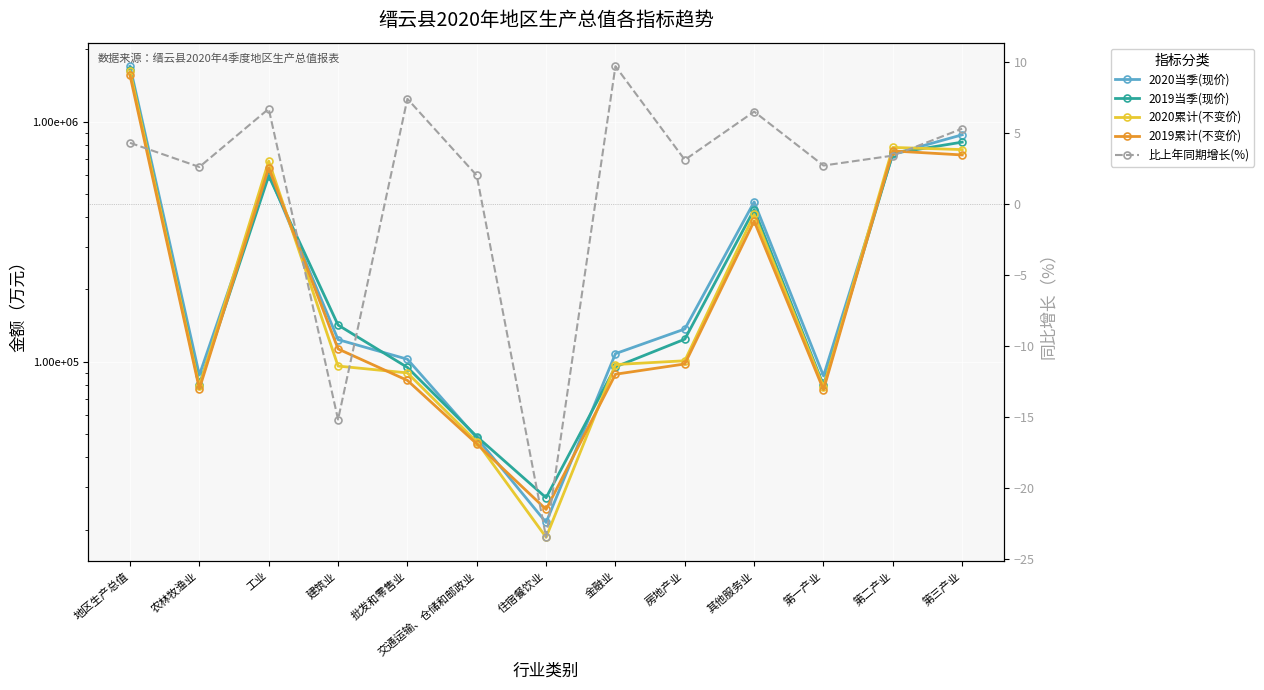

The 2019当季(现价) series shows 142164.0 at 建筑业. True or false?

True